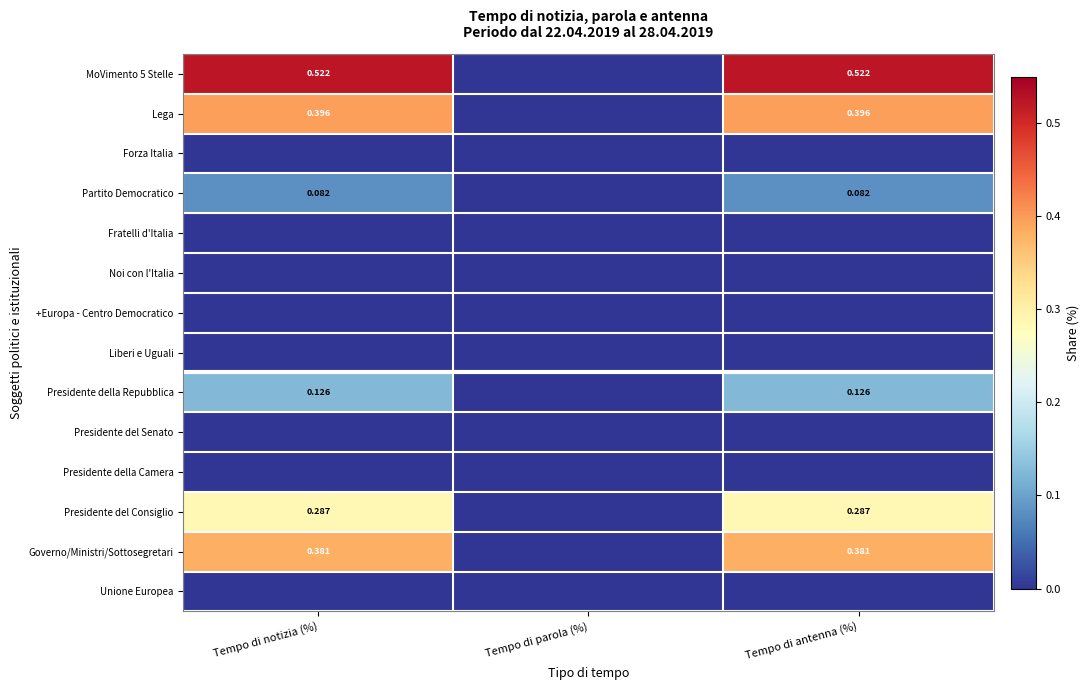

Which category has the highest value across all series?

Tempo di notizia (%)